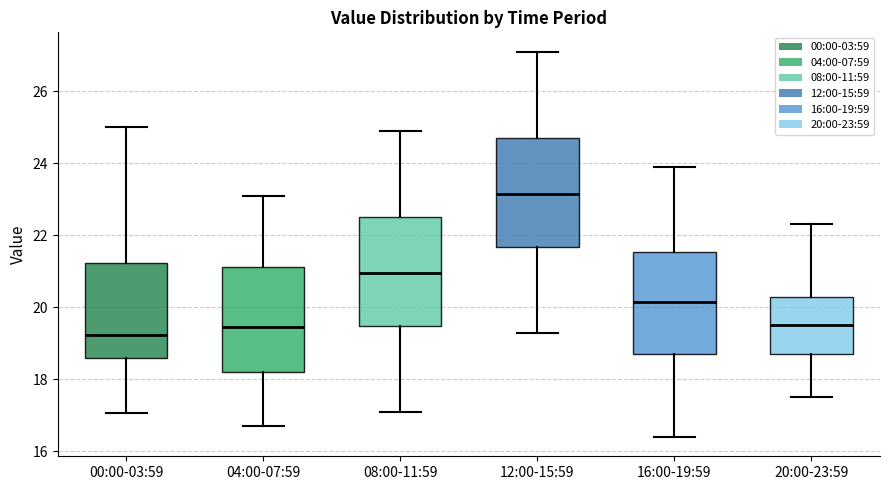

Which box has the lowest median line?

00:00-03:59